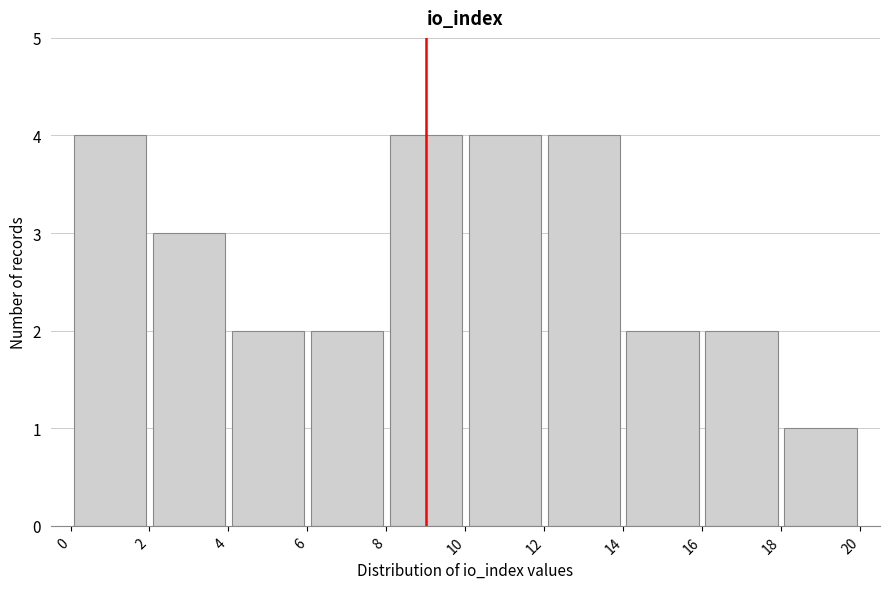

Reading left to right, list every bar in this chart as the range it spans on the x-axis followed by its height. The values are not printed on the chart, so give them approximately, as read against the axis.

0 to 2: 4
2 to 4: 3
4 to 6: 2
6 to 8: 2
8 to 10: 4
10 to 12: 4
12 to 14: 4
14 to 16: 2
16 to 18: 2
18 to 20: 1